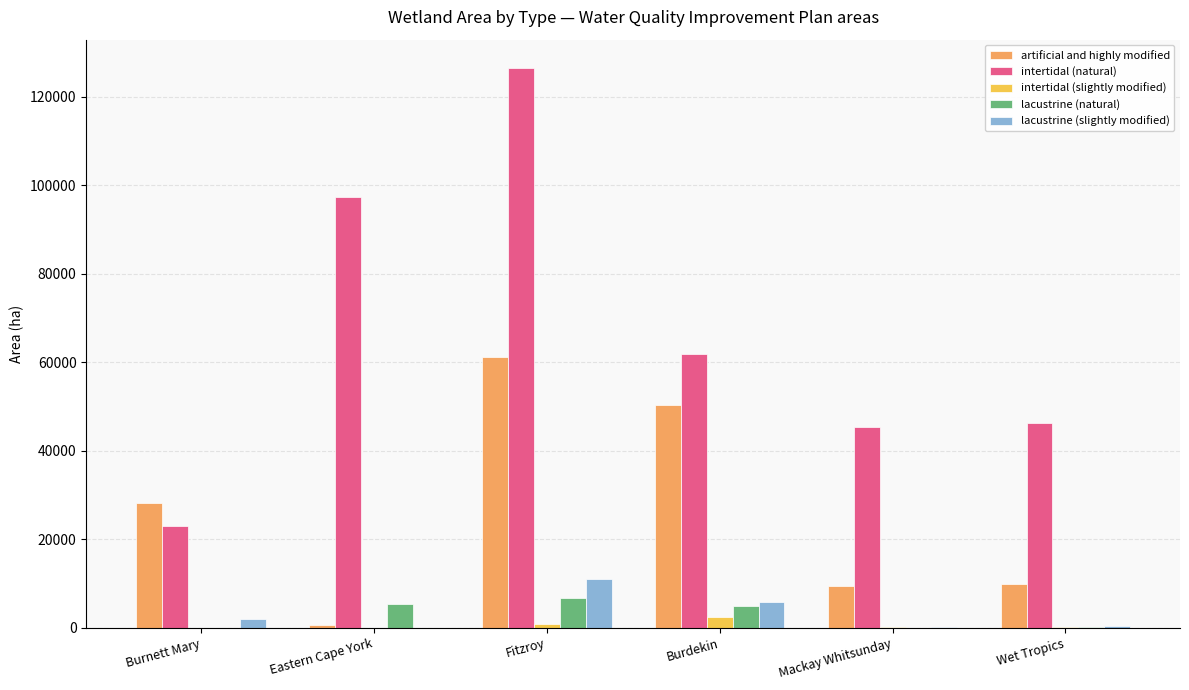

Which series has the largest range (max minus min)?

intertidal (natural)